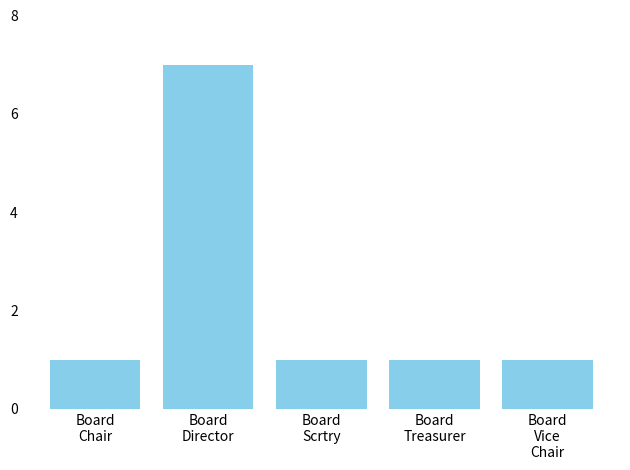

Which label corresponds to the largest value in the chart?

Board
Director